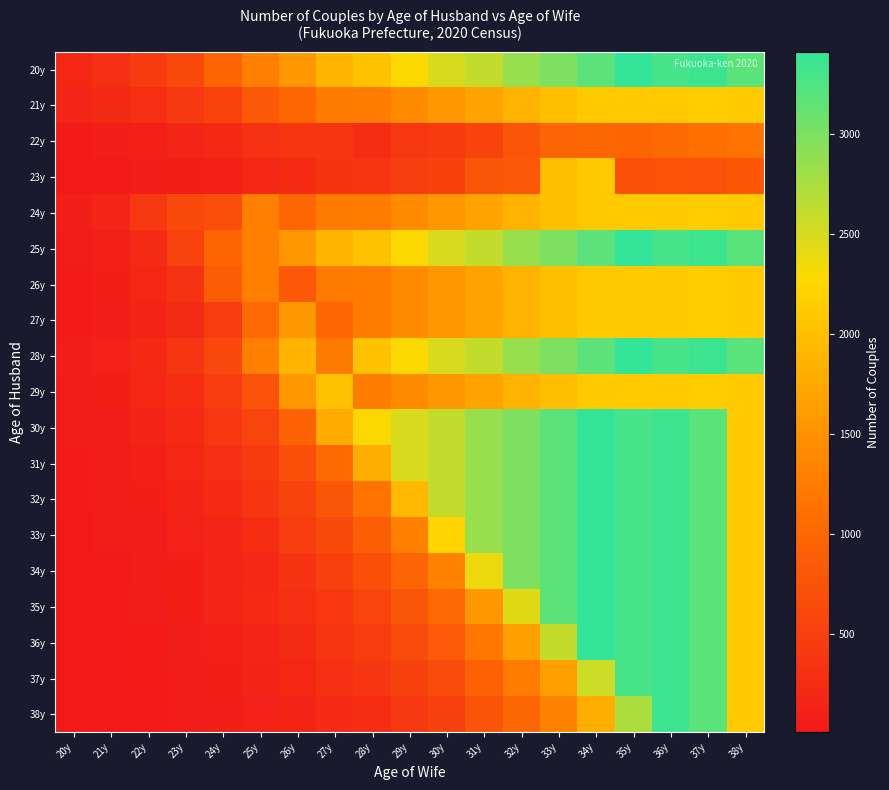

At how many categories does at least one series exceed 810?

15